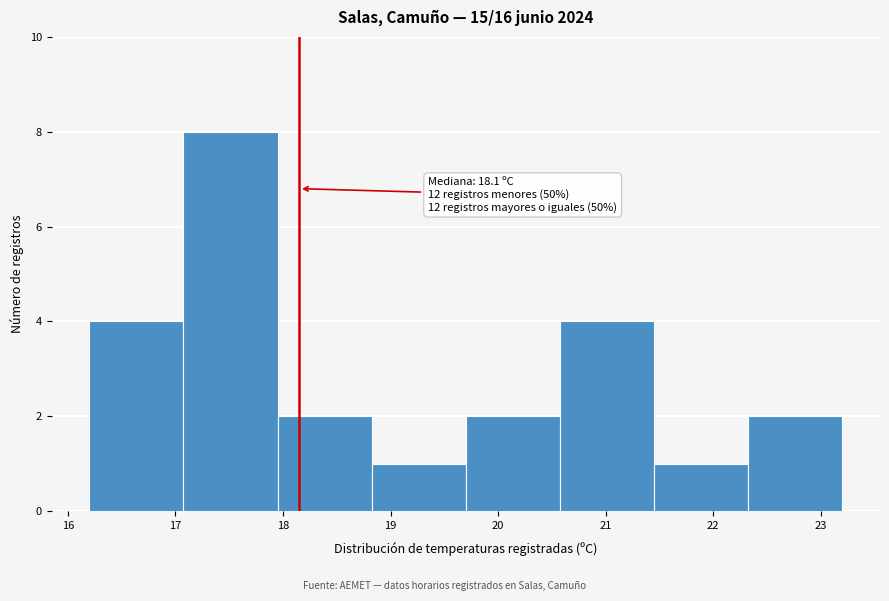

Which range on the x-axis has the tallest bar?

17.1 to 18.0